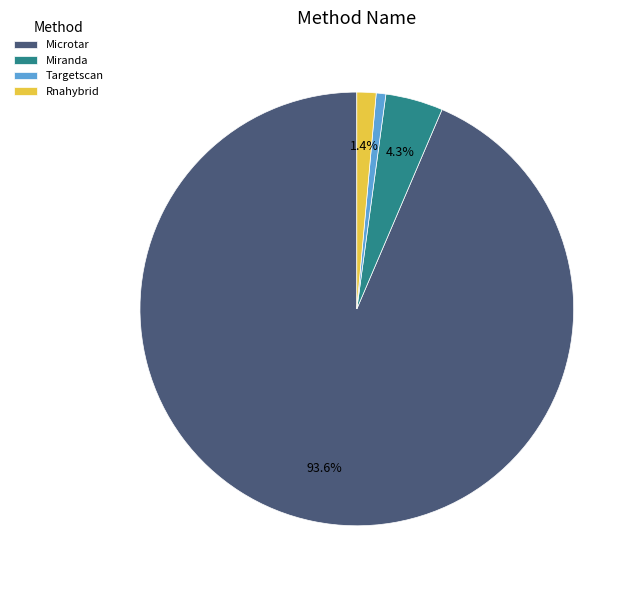

To the nearest percent, what is the difference between the largest and smallest slice percentages?

93%